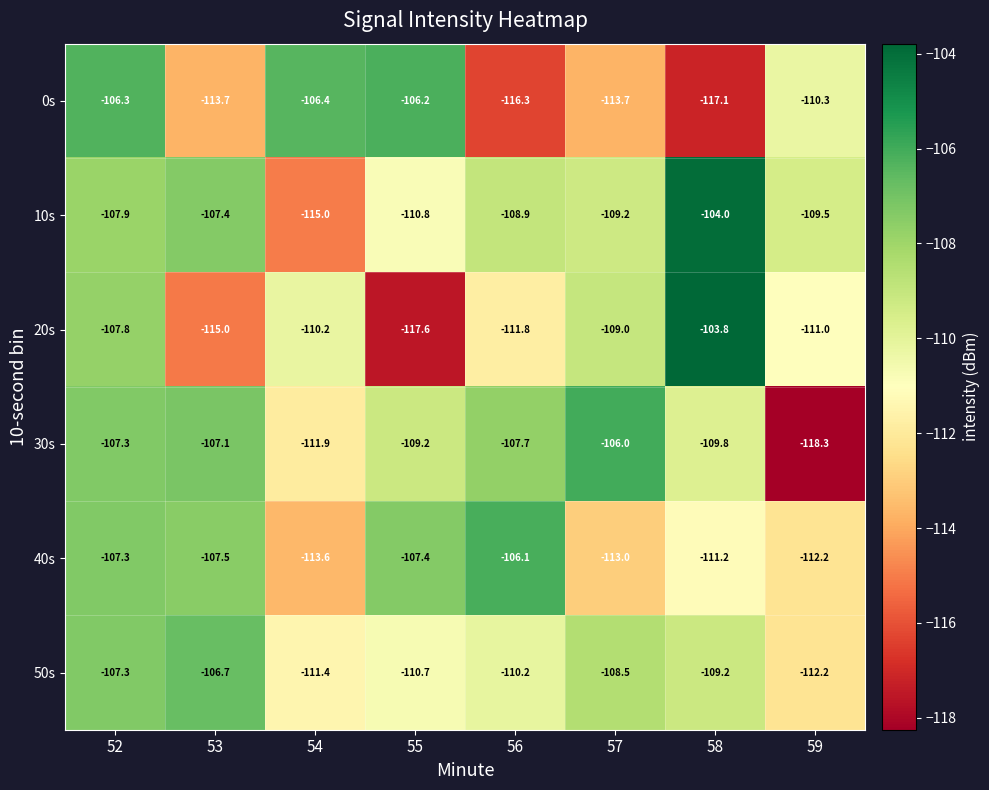

Where does the 50s series first go above -109?

52